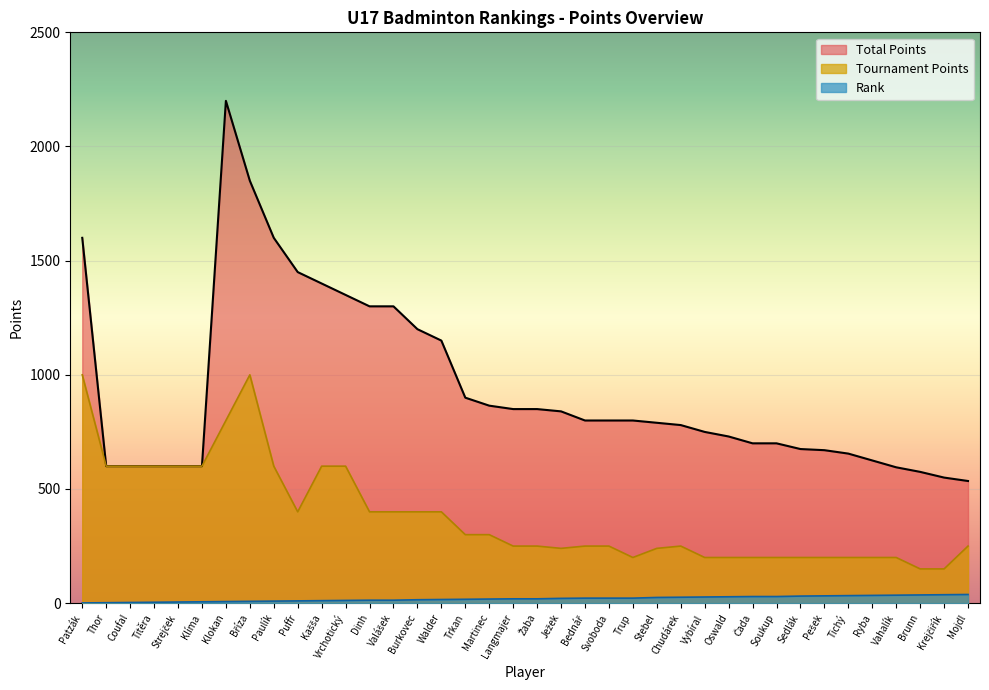

What is the sum of the Tournament Points values at Ryba and Mojdl?

450